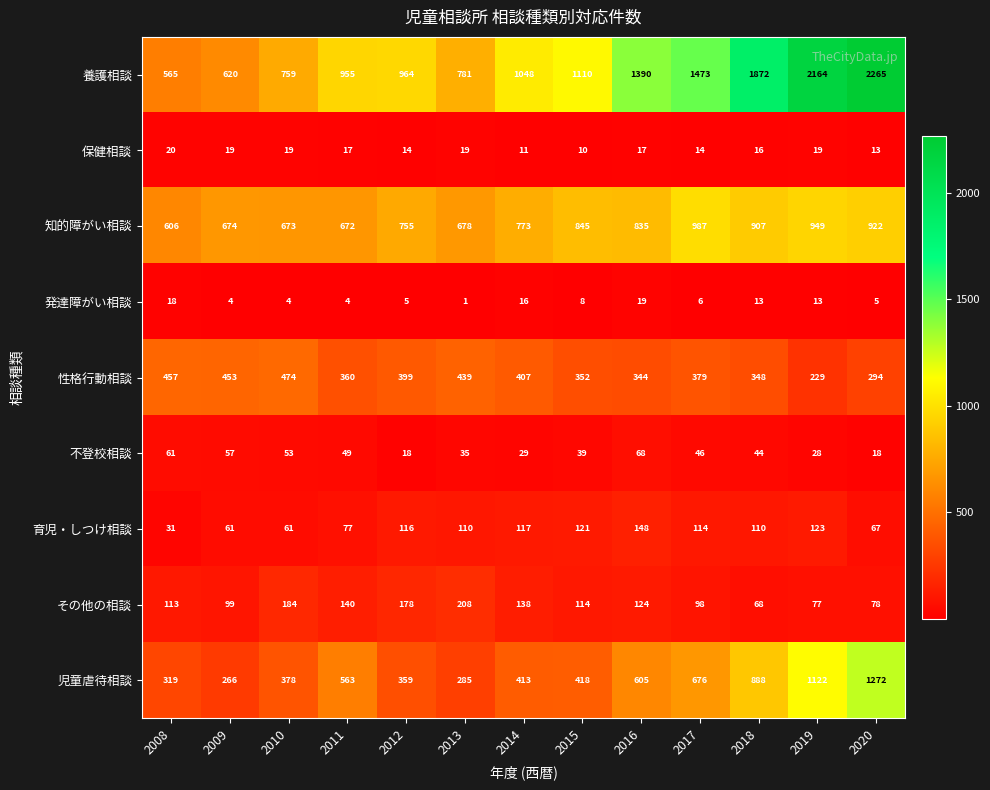

Where is 児童虐待相談 nearest to the value 769?

2017